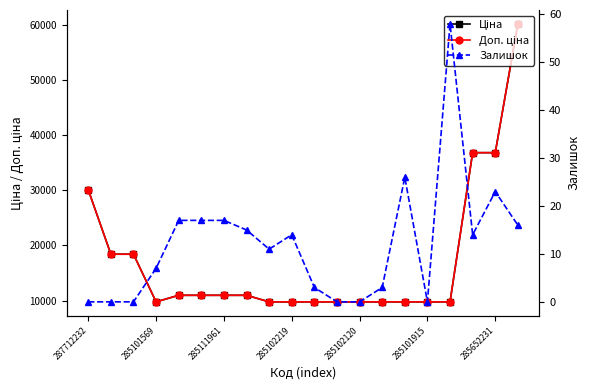

Reading right to left, extract all data points from this chart.

Ціна: 60205.6	36841.8	36841.8	9775.5	9775.5	9775.5	9775.5	9775.5	9775.5	9775.5	9775.5	9775.5	10964.4	10964.4	10964.4	10964.4	9775.5	18420.9	18420.9	30102.8
Доп. ціна: 60205.6	36841.8	36841.8	9775.5	9775.5	9775.5	9775.5	9775.5	9775.5	9775.5	9775.5	9775.5	10964.4	10964.4	10964.4	10964.4	9775.5	18420.9	18420.9	30102.8
Залишок: 16.0	23.0	14.0	58.0	0.0	26.0	3.0	0.0	0.0	3.0	14.0	11.0	15.0	17.0	17.0	17.0	7.0	0.0	0.0	0.0